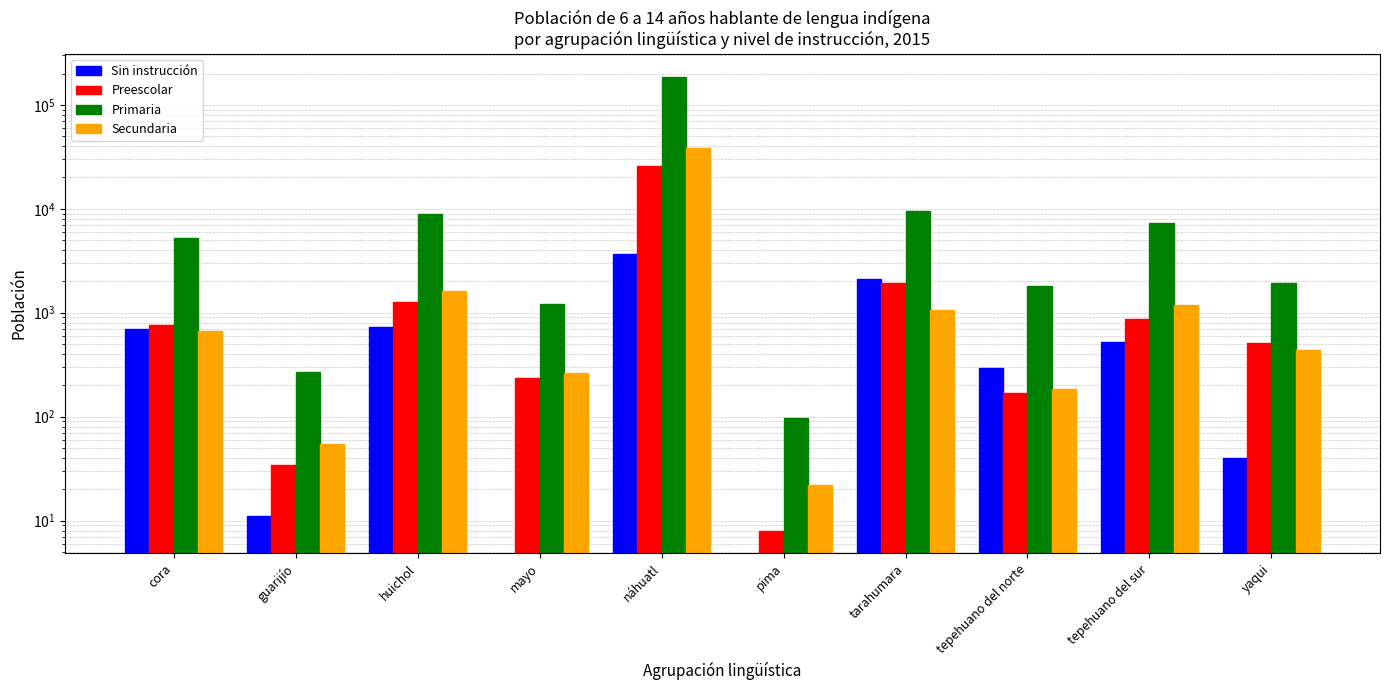

At how many categories does at least one series exceed 3897?

5